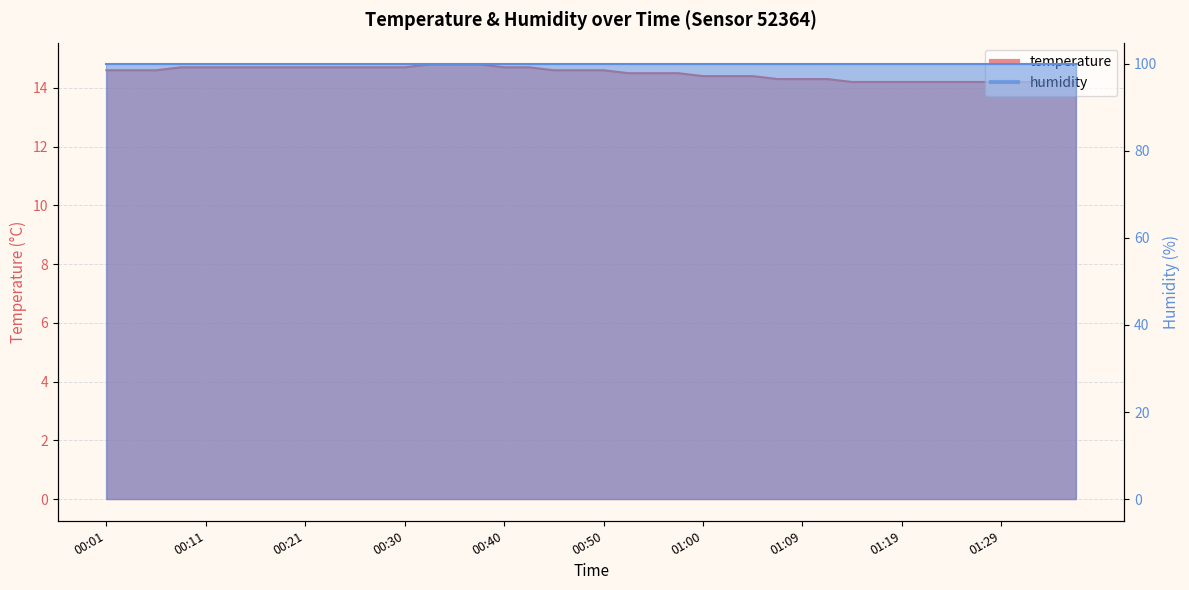

What is the minimum value shown in the chart?

14.2